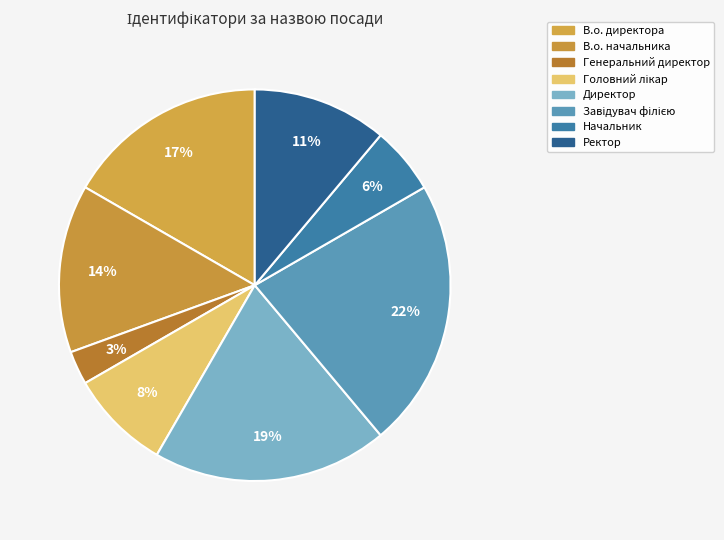

Rank the categories by value from lowest to highest.

Генеральний директор, Начальник, Головний лікар, Ректор, В.о. начальника, В.о. директора, Директор, Завідувач філією